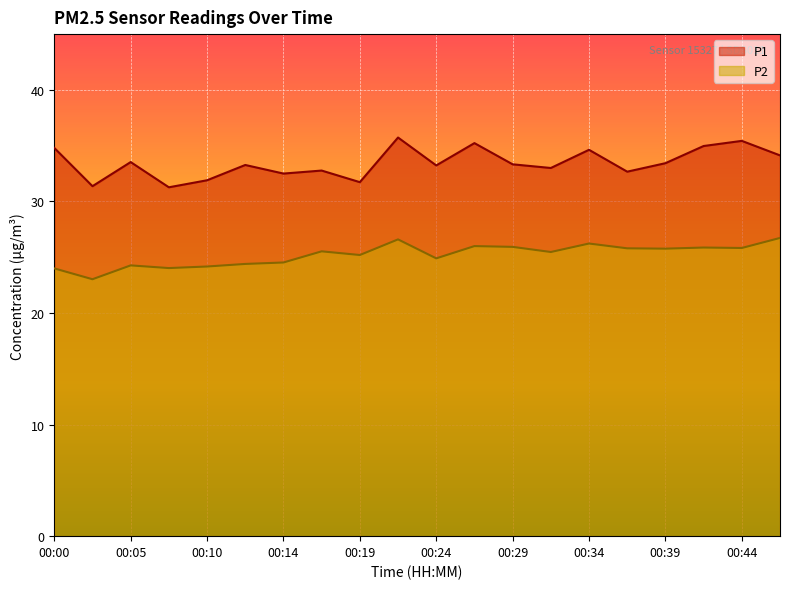

What is the difference between the highest and lowest values at 00:14?

8.0